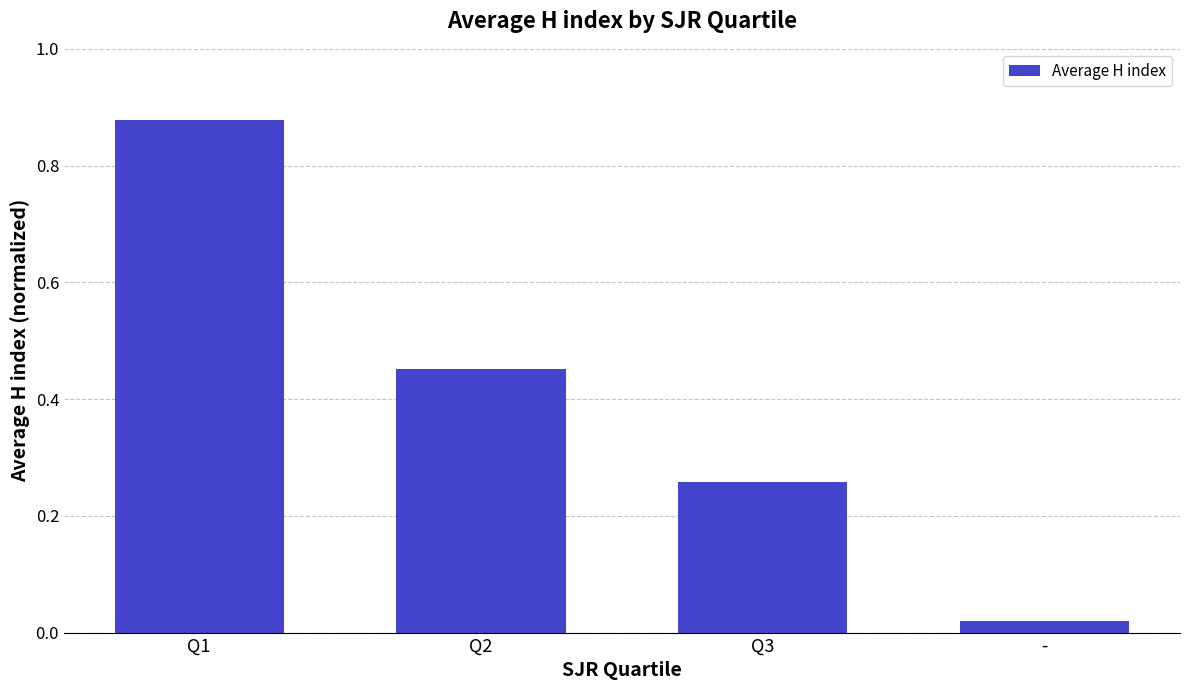

The chart shows a value of 0.7 at Q2. True or false?

False